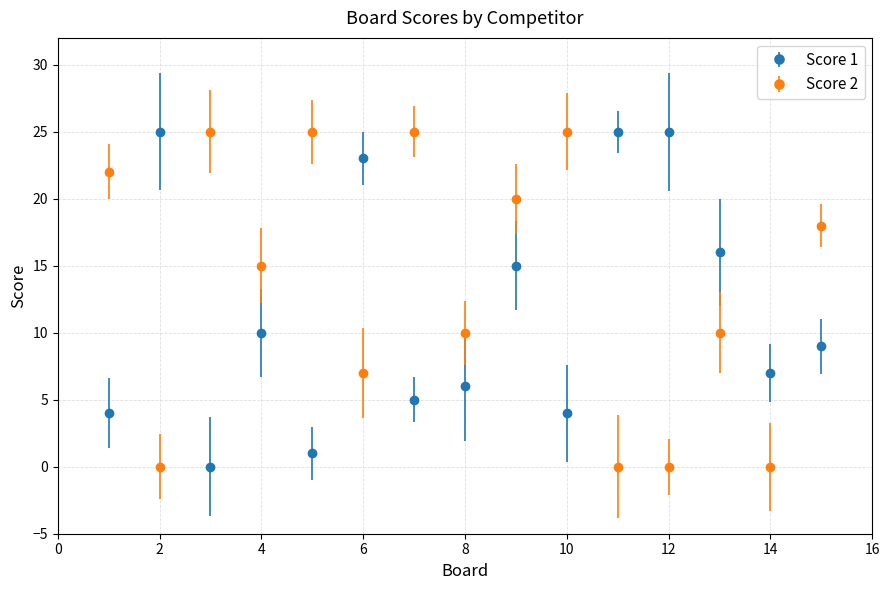

What are all the series names shown in the legend?

Score 1, Score 2